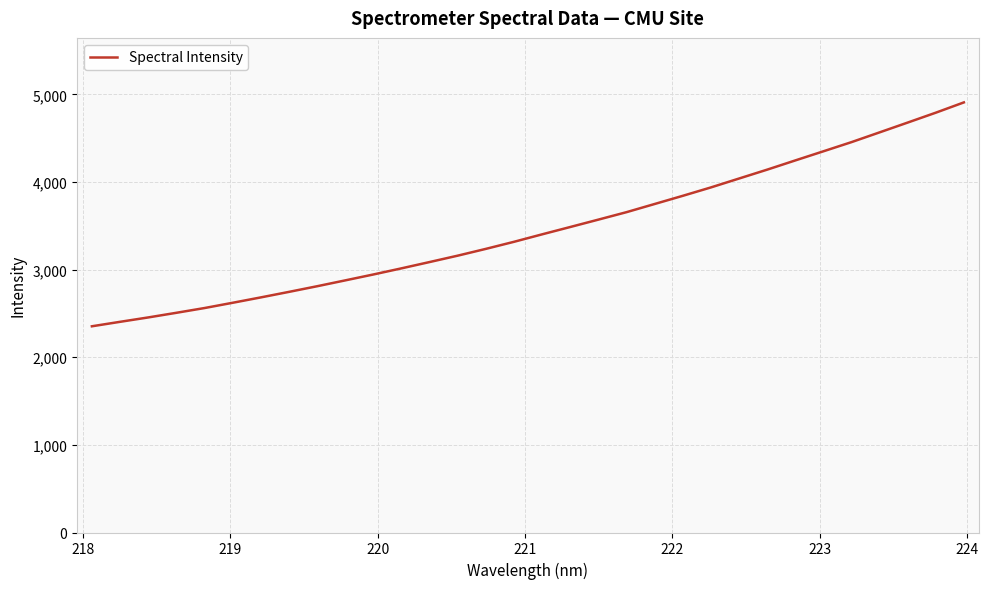

What is the difference between the maximum and minimum values?

2555.3